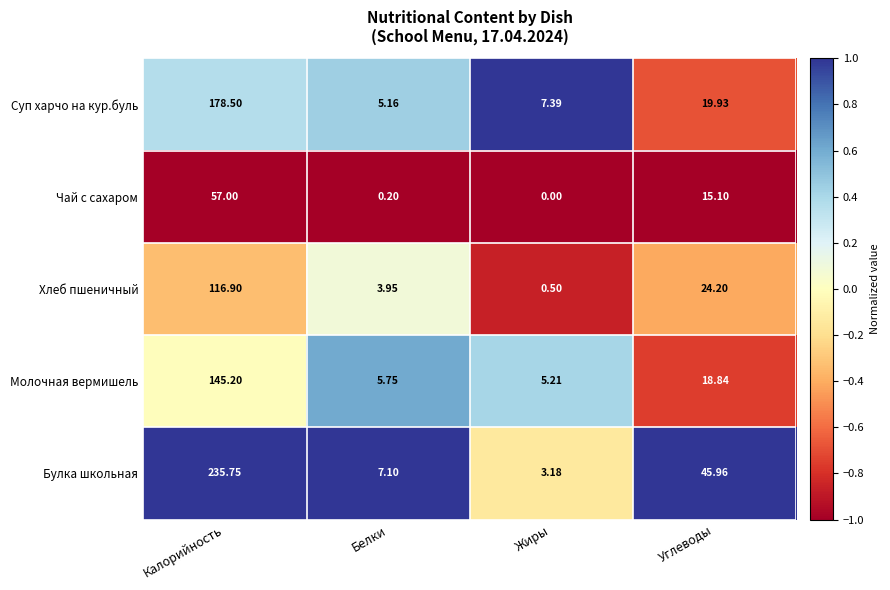

At which label does Суп харчо на кур.буль first exceed 19?

Калорийность